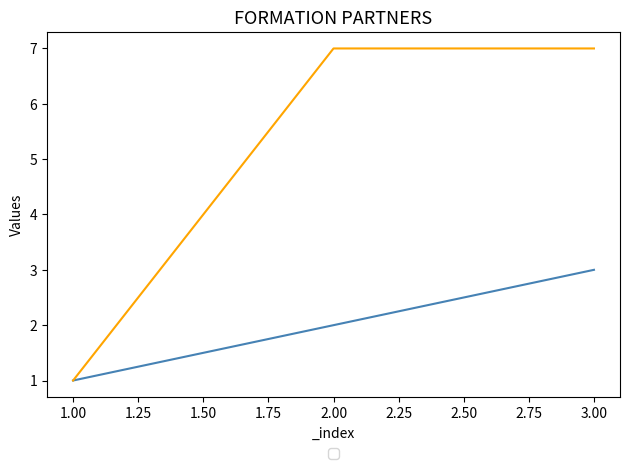

Reading left to right, extract all data points from this chart.

_index: 1=1	2=2	3=3
_parent_index: 1=1	2=7	3=7